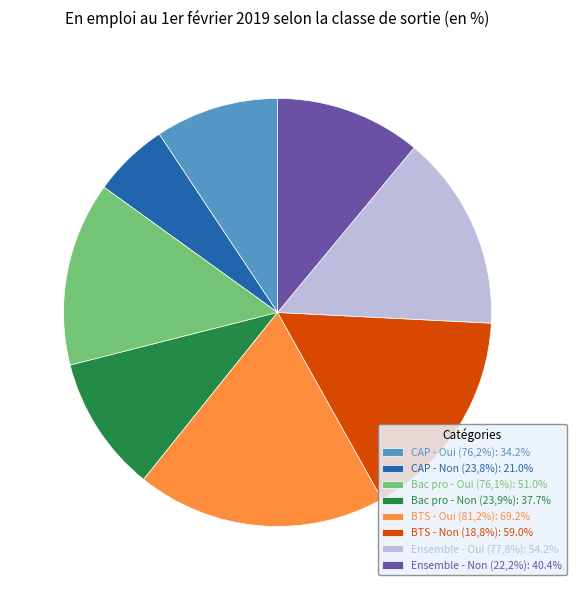

How many slices are in this pie chart?

8